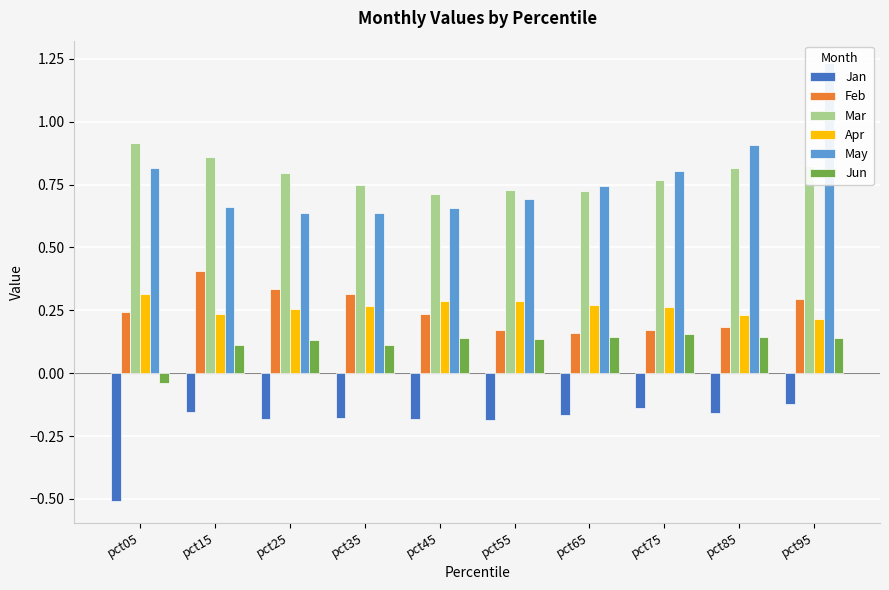

Is the value of Apr at pct65 greater than the value of May at pct95?

No